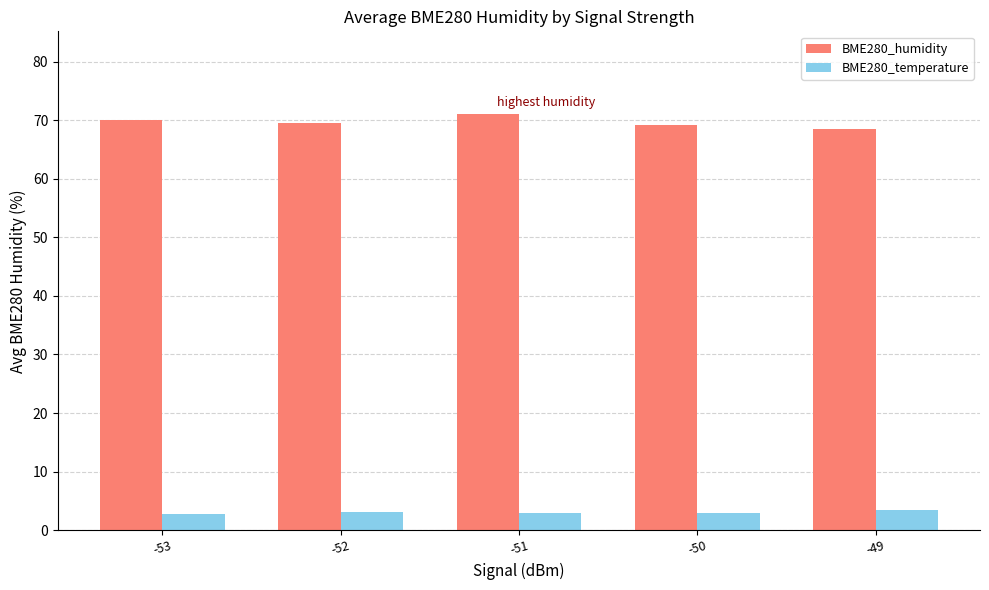

How many bars are there in each group?

2